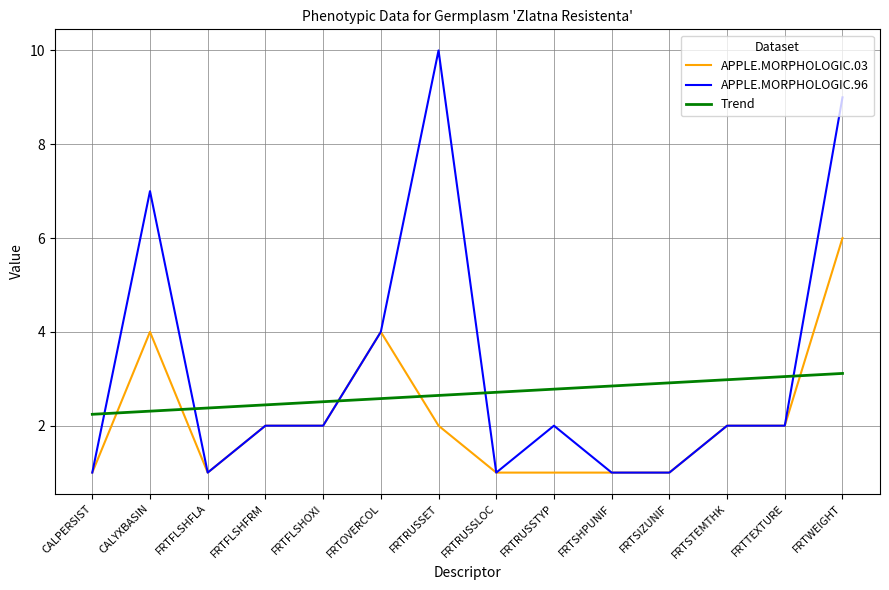

What is the sum of the APPLE.MORPHOLOGIC.96 values at FRTTEXTURE and FRTWEIGHT?

11.0